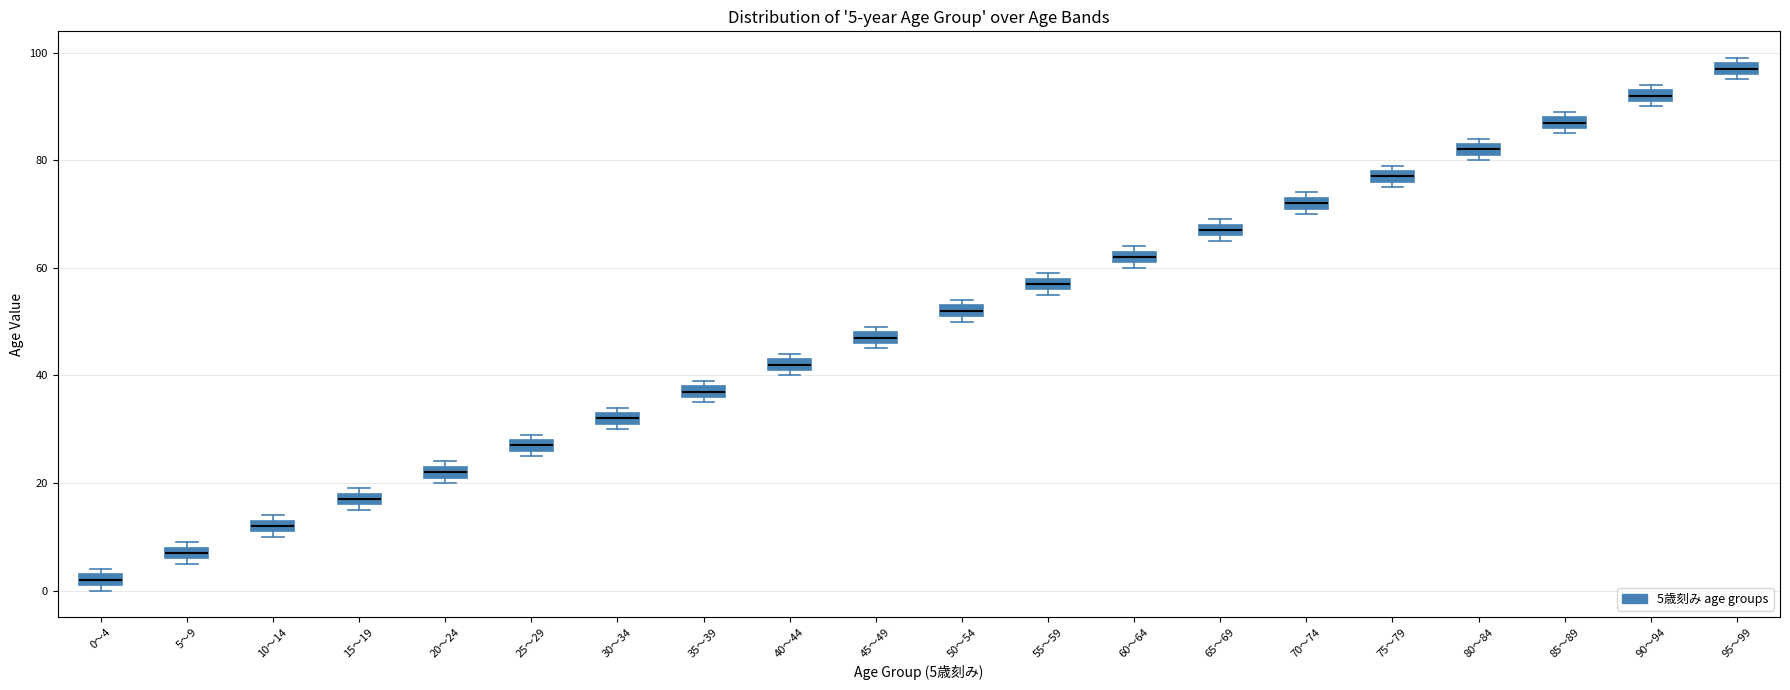

Which box's median line is the highest?

95～99